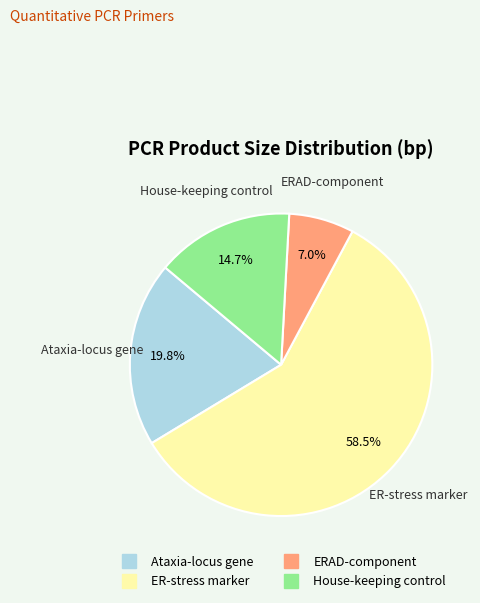

Is there any slice that represents more than half of the pie?

Yes